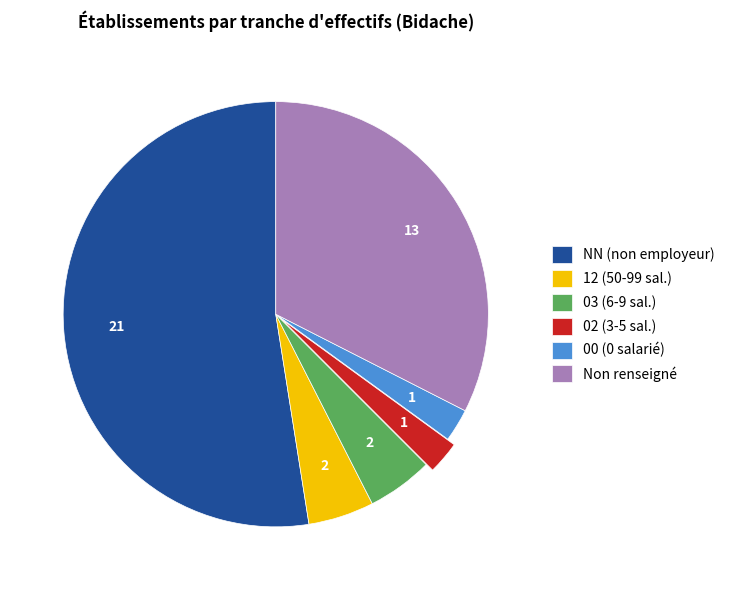

How many slices are in this pie chart?

6